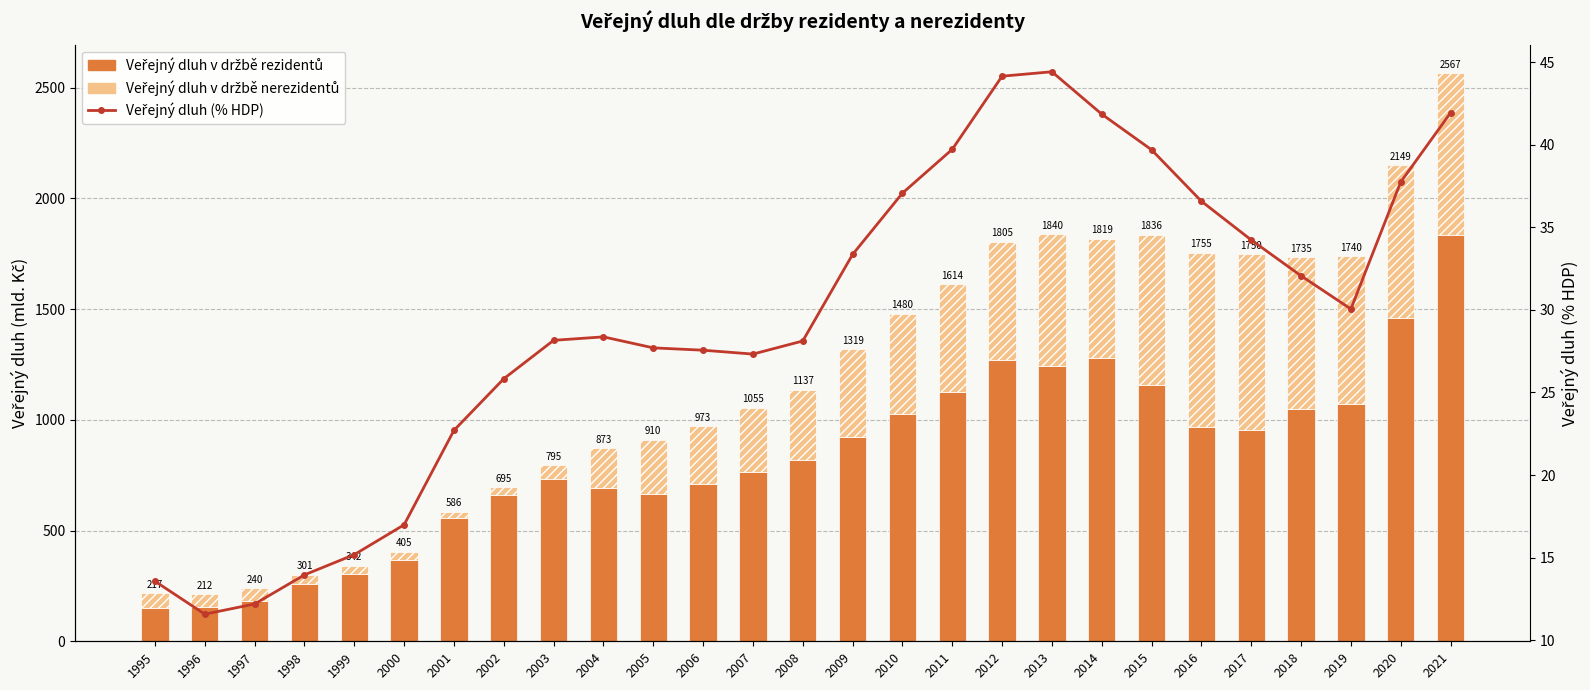

Where is Veřejný dluh v držbě nerezidentů nearest to the value 412?

2009